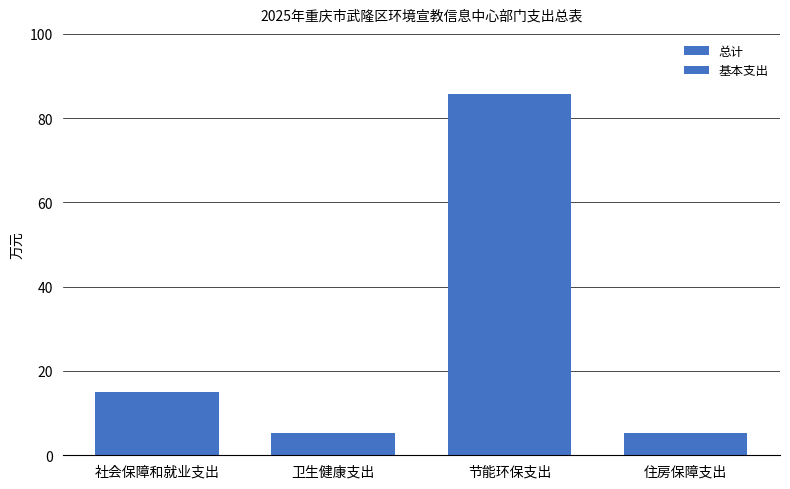

What position from the left is 住房保障支出?

4